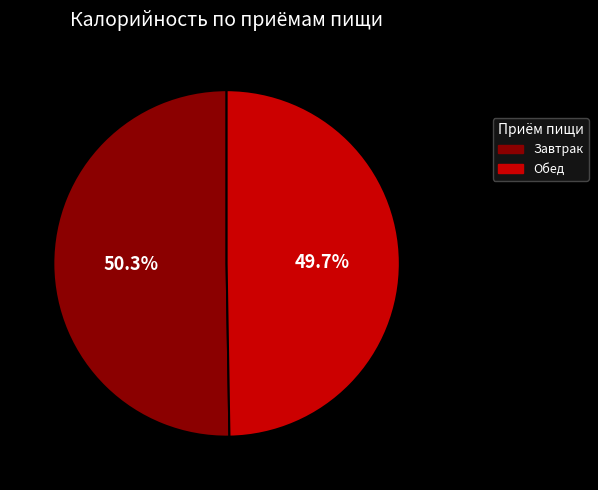

Which slice is the largest?

Завтрак